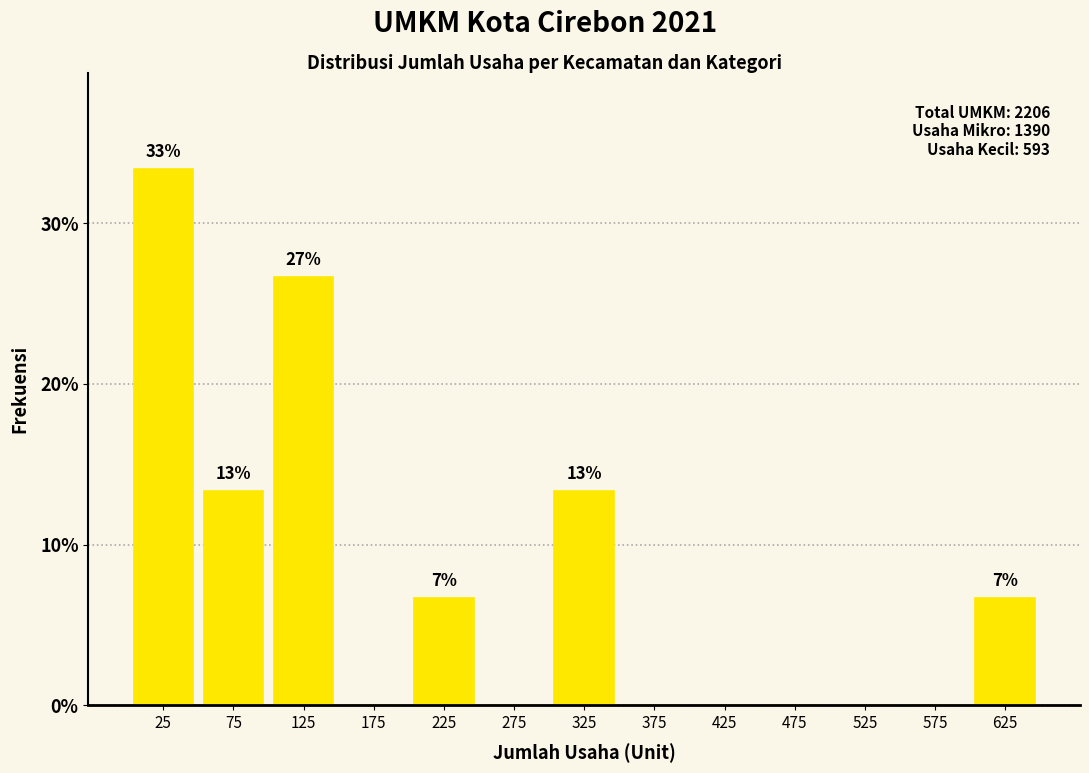

Which range on the x-axis has the tallest bar?

0 to 50